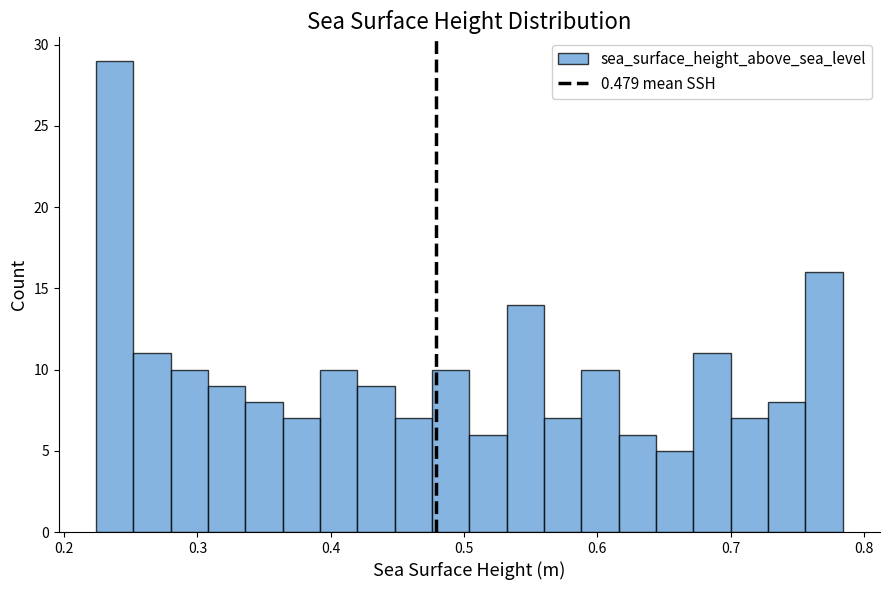

Read against the x-axis, roughly where is the centre of the tallest bar?

0.24